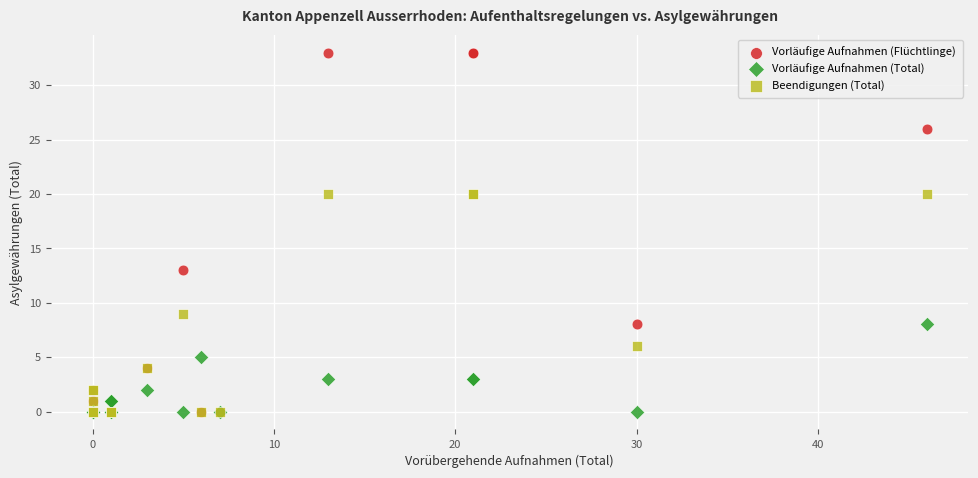

What are all the series names shown in the legend?

Vorläufige Aufnahmen (Flüchtlinge), Vorläufige Aufnahmen (Total), Beendigungen (Total)